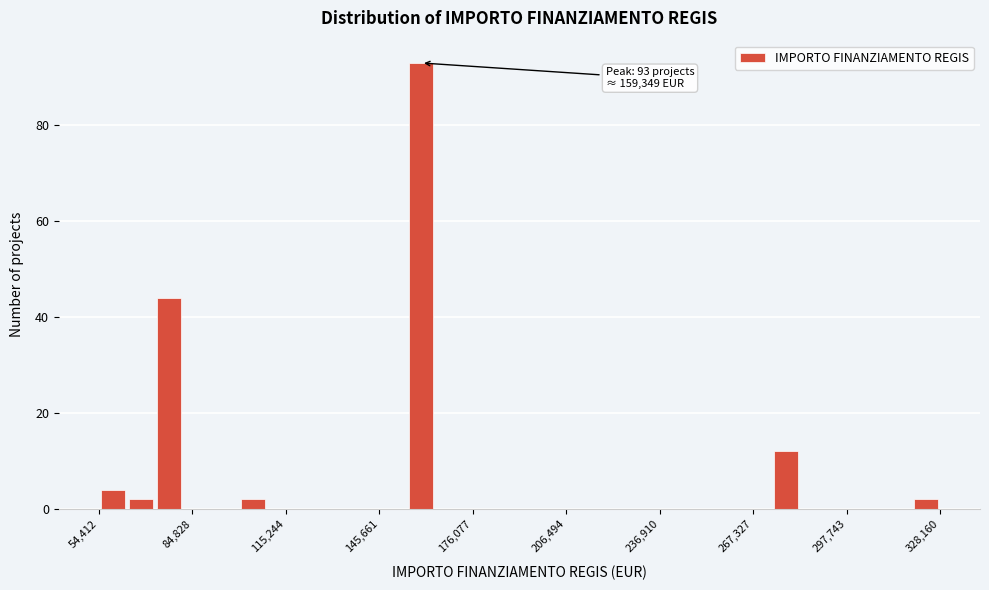

Around what value on the x-axis is the tallest bar? Give the approximate position of its centre, as read against the axis.

160000